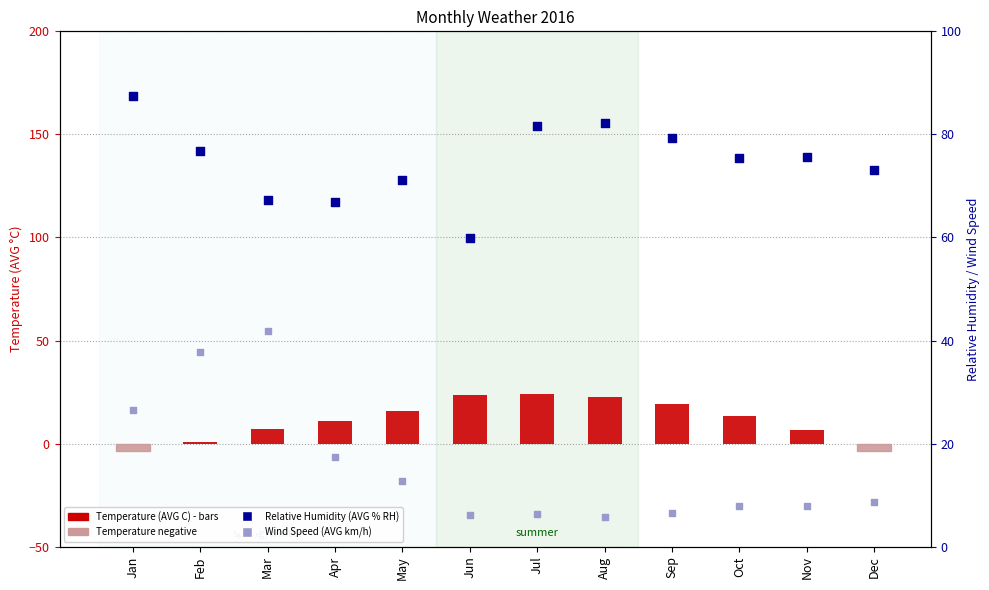

What is the total value across all series at Mar?

116.2